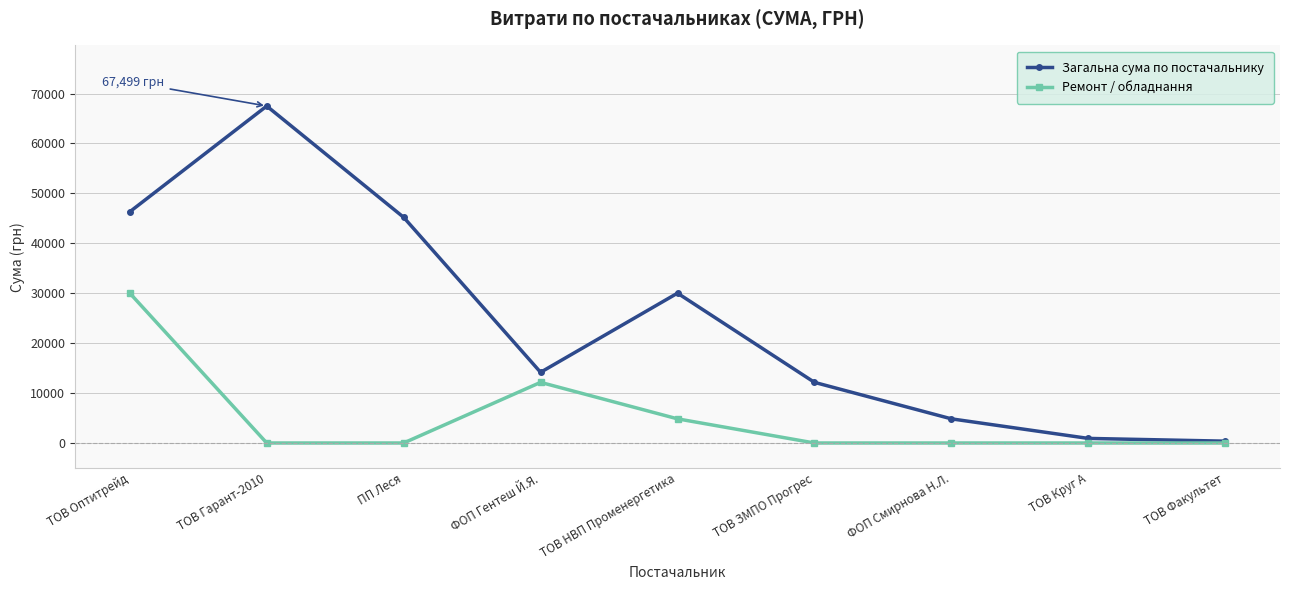

What is the label of the 4th point from the left?

ФОП Гентеш Й.Я.